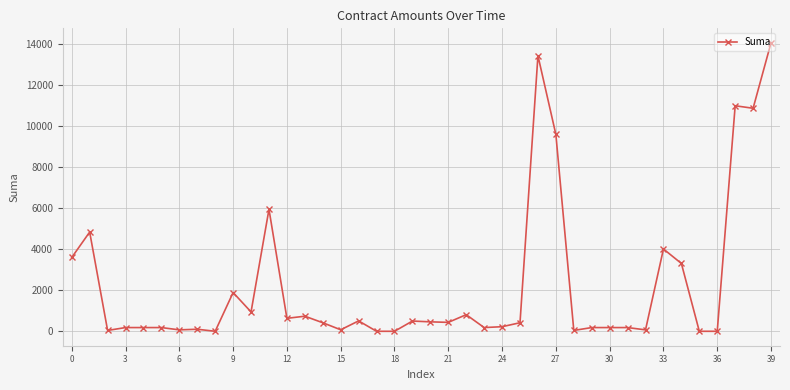

What is the value of the 15th point from the left?

417.0